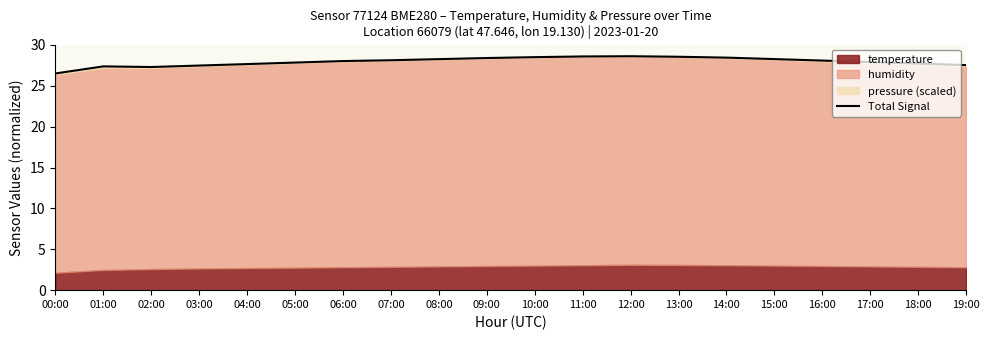

How many interior local valleys (lower than both neighbors) does the data have?

1